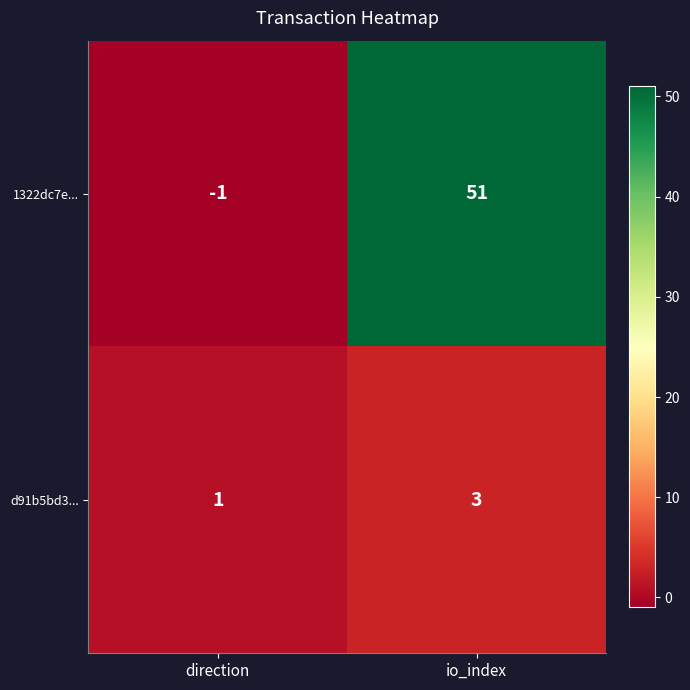

Is it true that 1322dc7e... equals 86 at io_index?

False